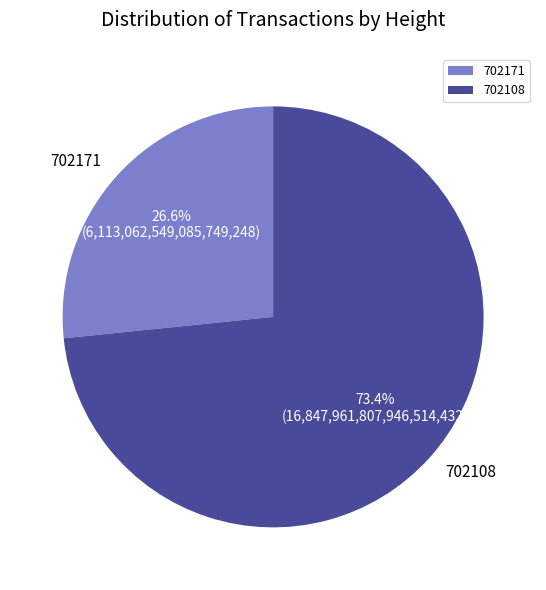

Which has a higher value, 702108 or 702171?

702108